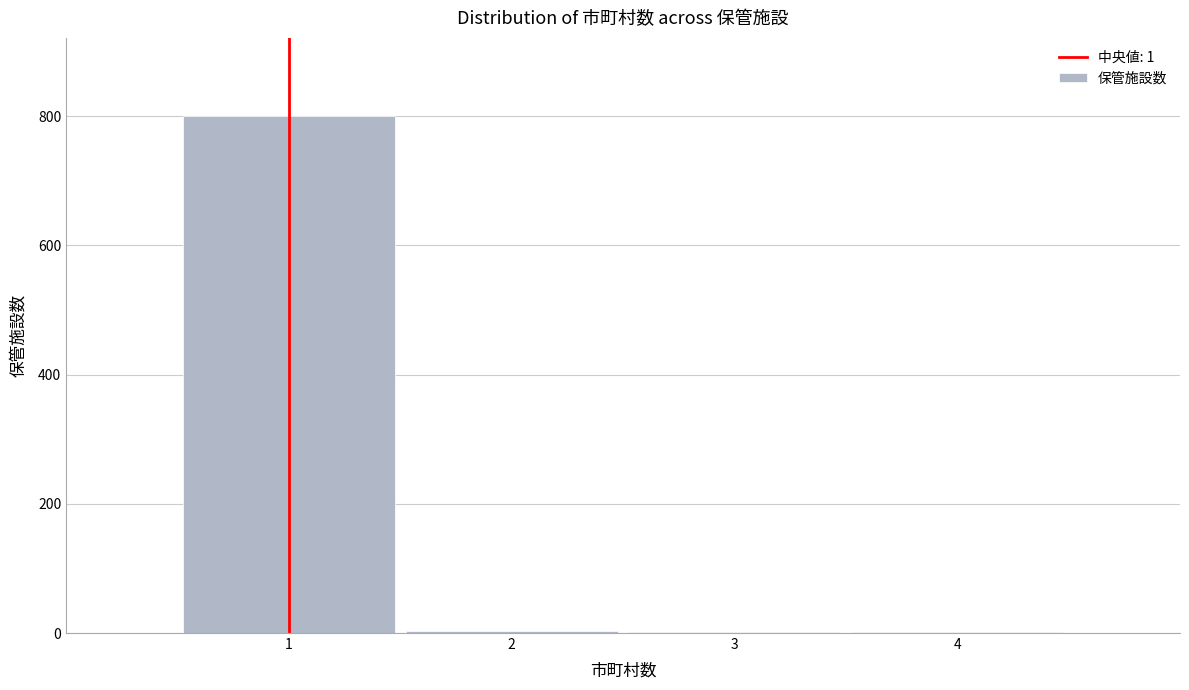

How tall is the bar that spans 0.5 to 1.5 on the x-axis? The values are not printed on the chart, so give them approximately, as read against the axis.

800